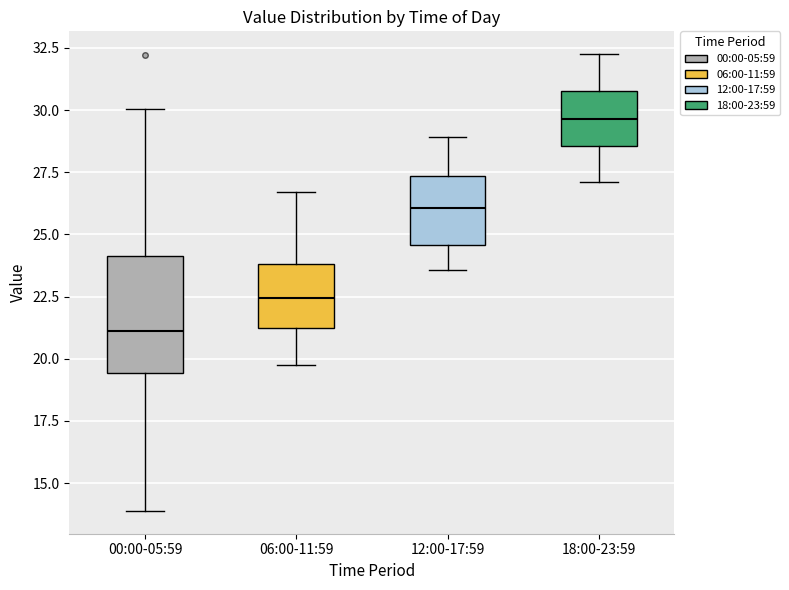

Which box is the tallest, from its lower edge to its upper edge?

00:00-05:59